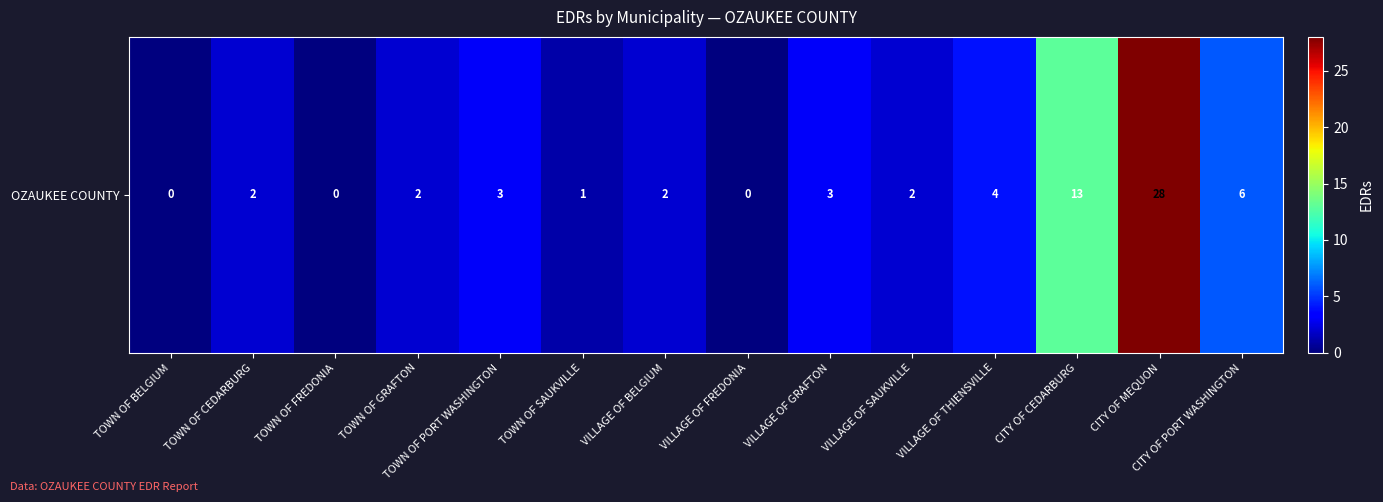

What is the sum of all values?

66